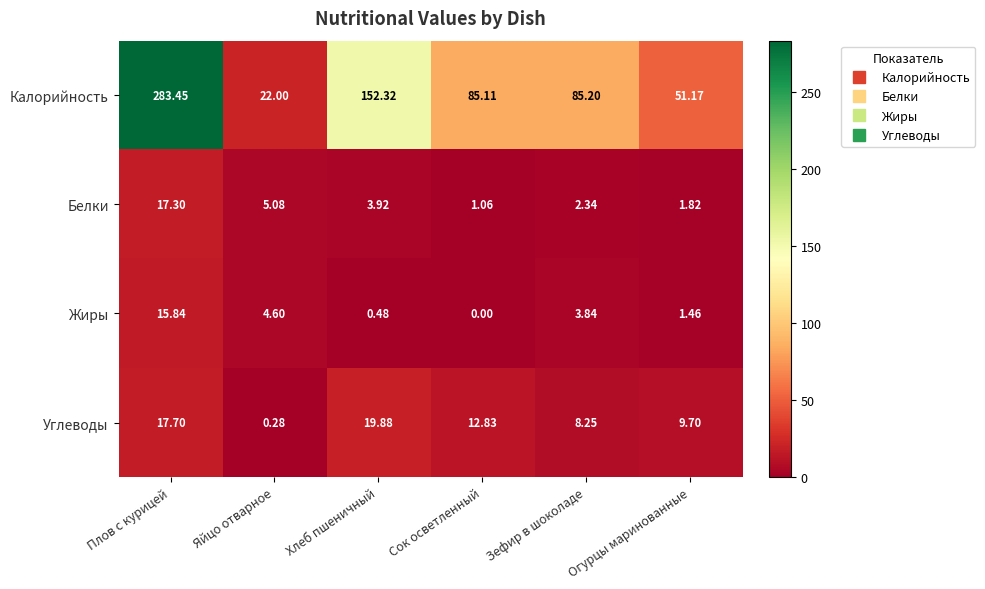

Where does the Белки series first go above 3?

Плов с курицей